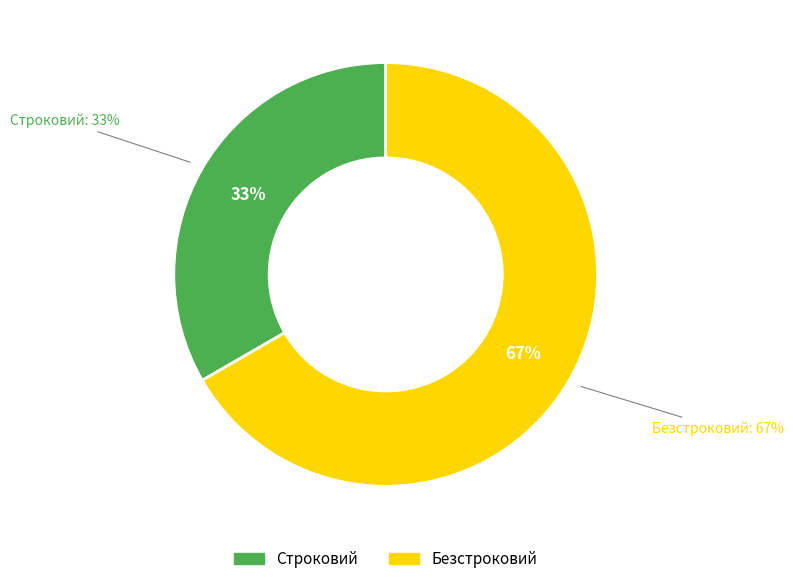

Which category accounts for the majority?

Безстроковий